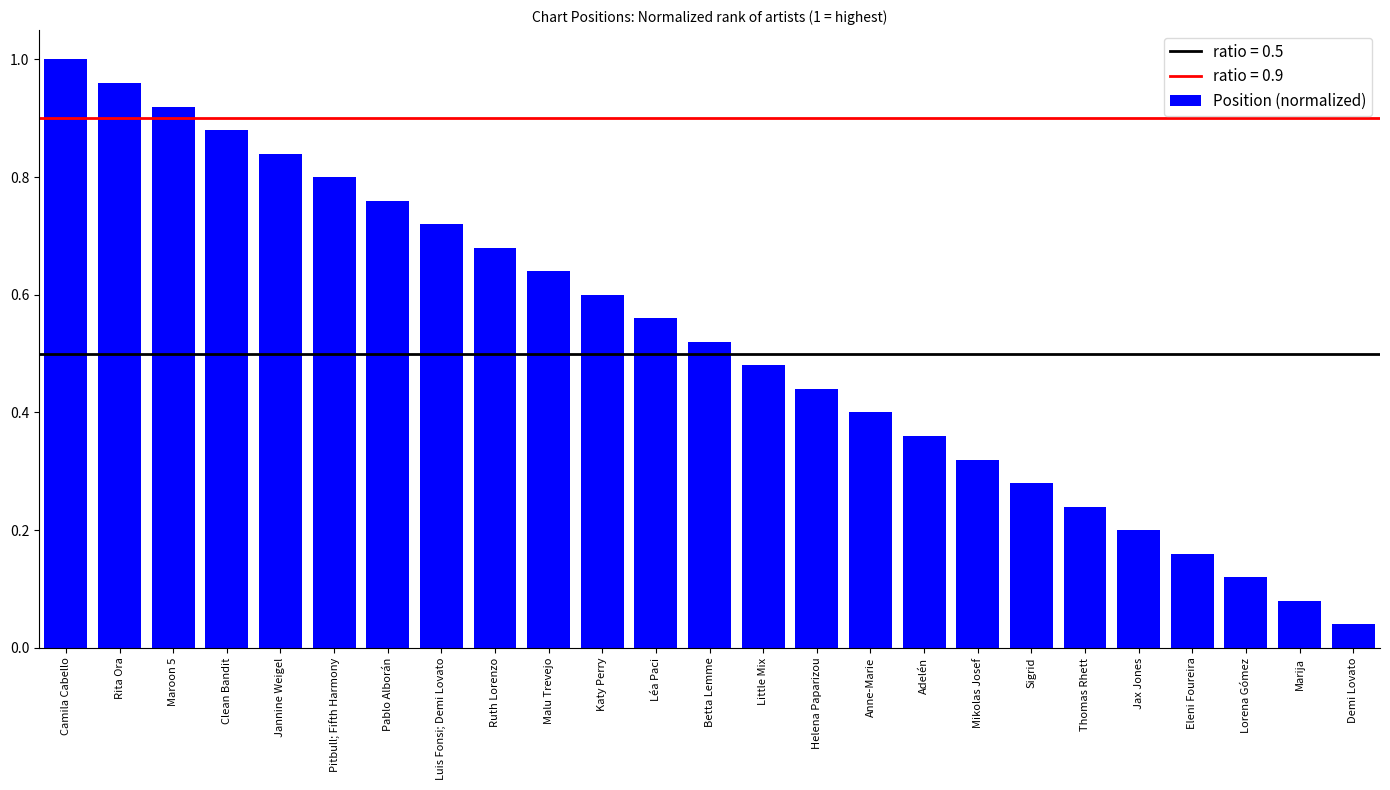

What is the label of the 5th bar from the right?

Jax Jones